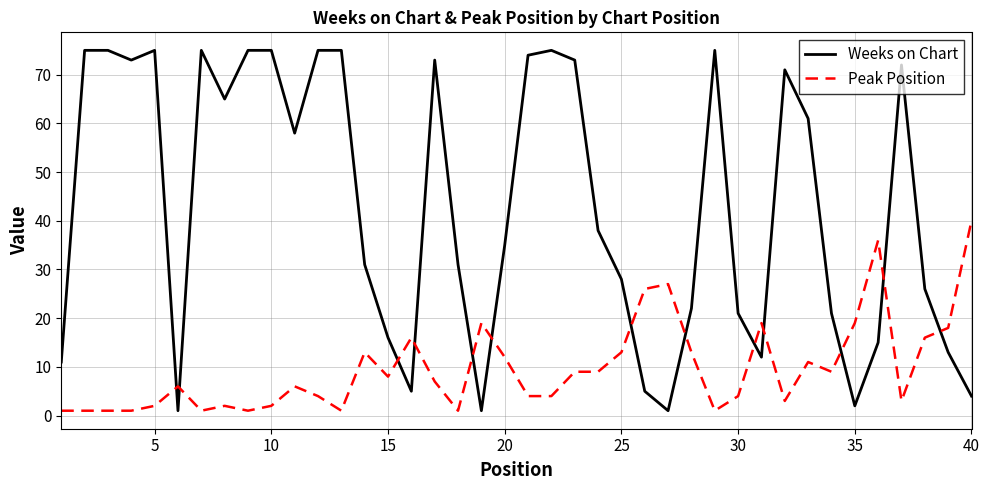

How many times do Weeks on Chart and Peak Position cross each other?

13